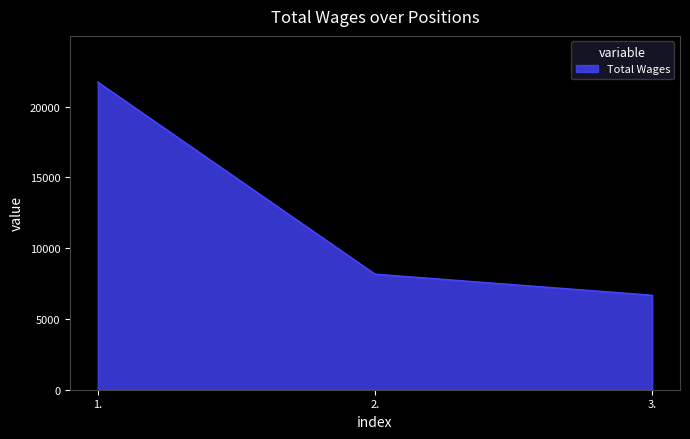

How many series are shown in this chart?

1